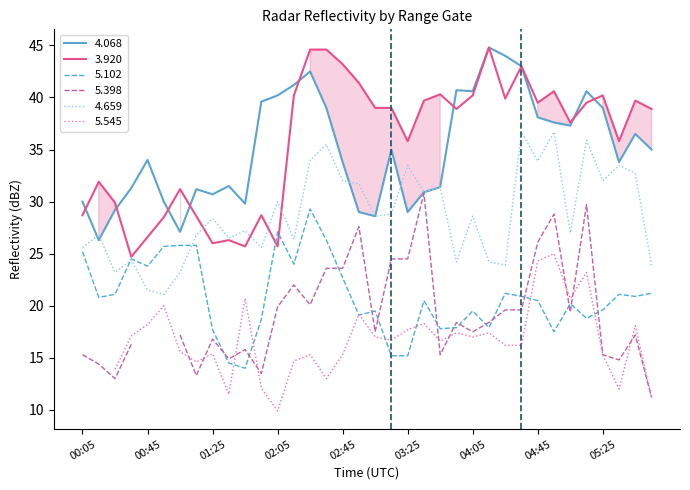

Where does the 5.102 series first go above 20?

00:05